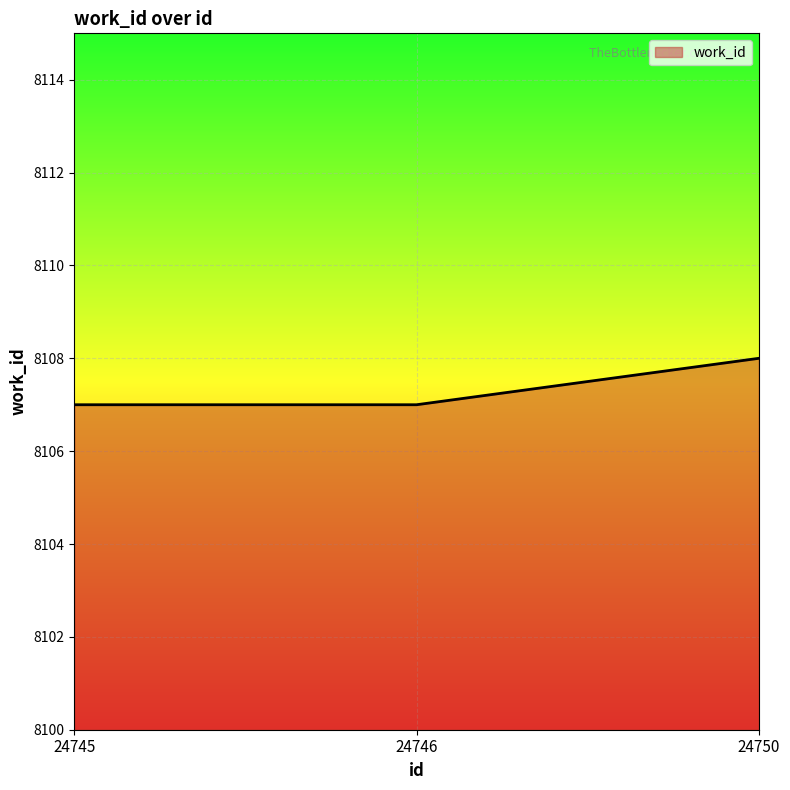

What is the sum of all values?

24322